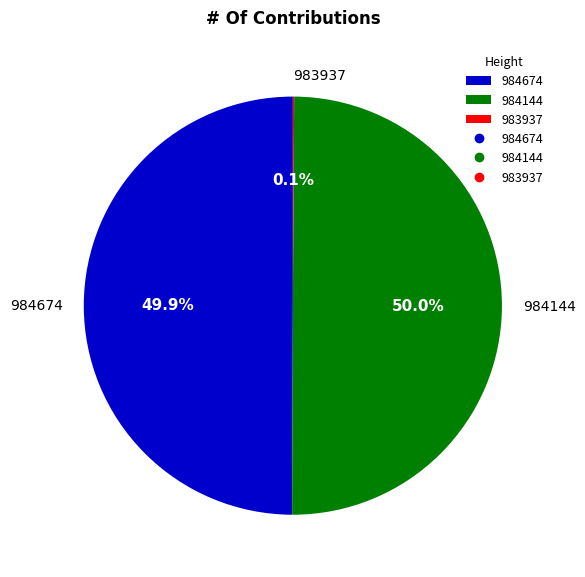

How much of the chart is everything except 984674?

50.1%